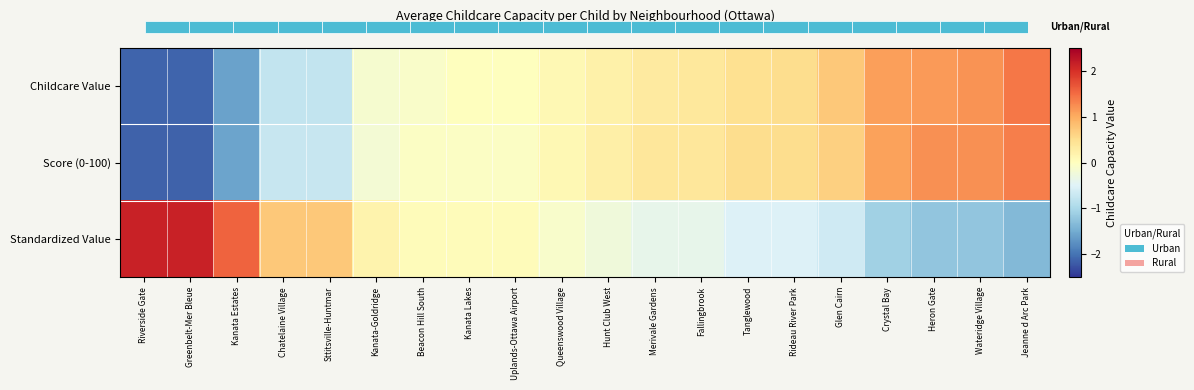

Where is Standardized Value nearest to the value 0?

Beacon Hill South